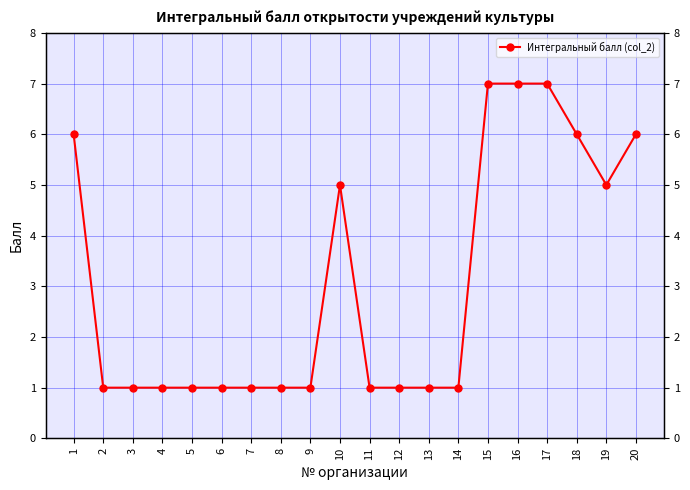

What is the difference between the maximum and minimum values?

6